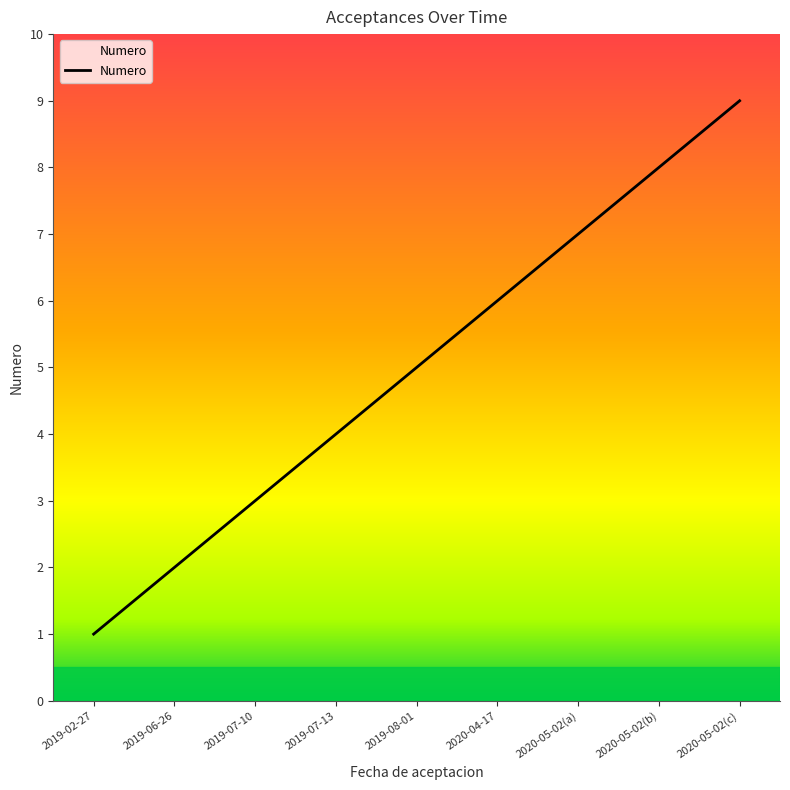

What is the difference between the values at 2019-02-27 and 2019-07-10?

2